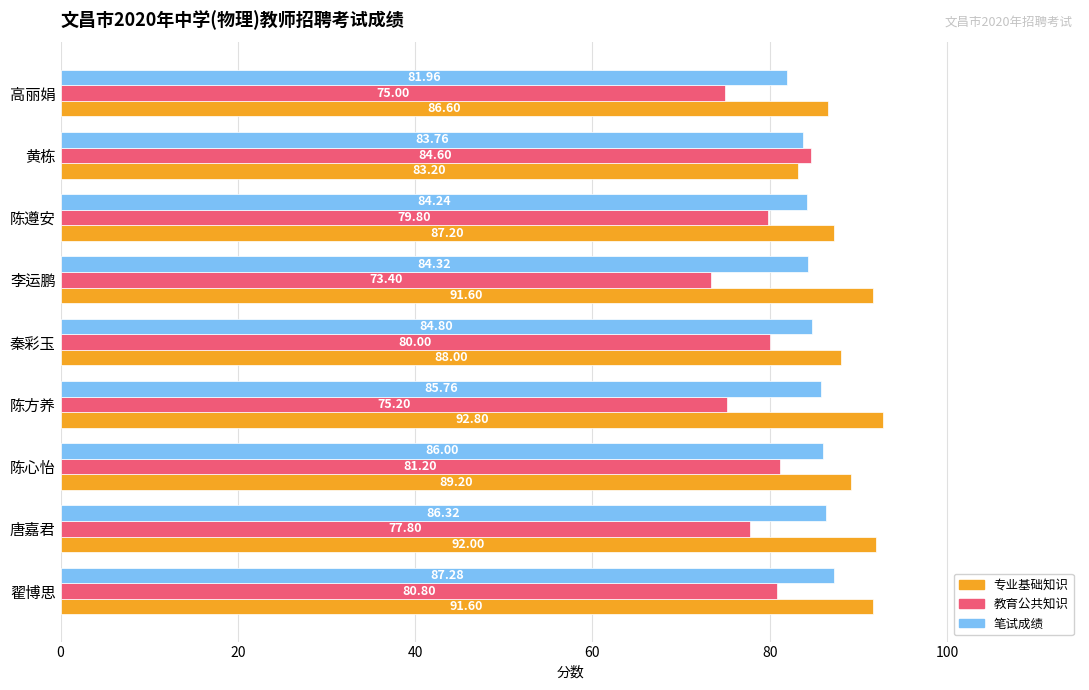

Is the value of 笔试成绩 at 李运鹏 greater than the value of 专业基础知识 at 黄栋?

Yes